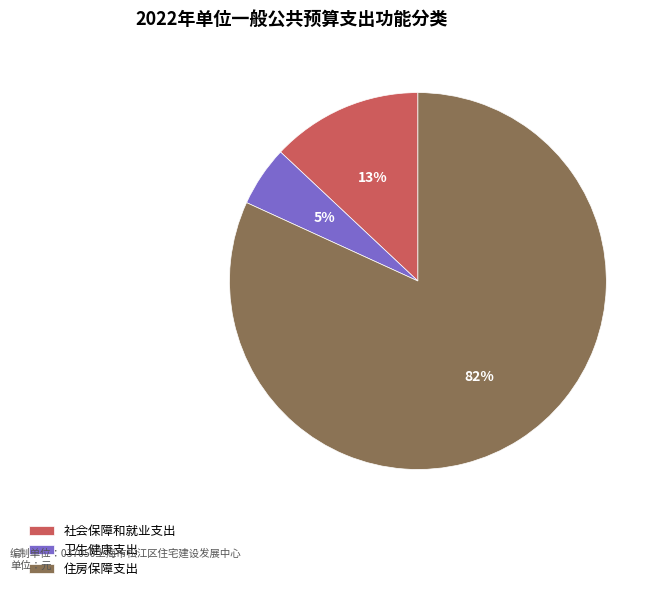

To the nearest percent, what is the difference between the largest and smallest slice percentages?

77%